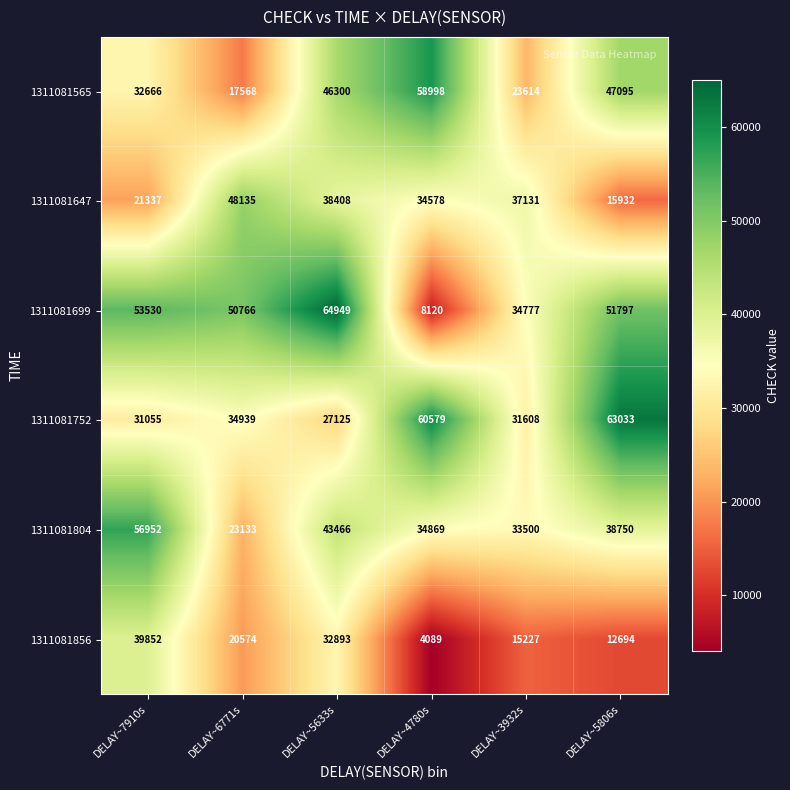

Which series has the largest range (max minus min)?

1311081699